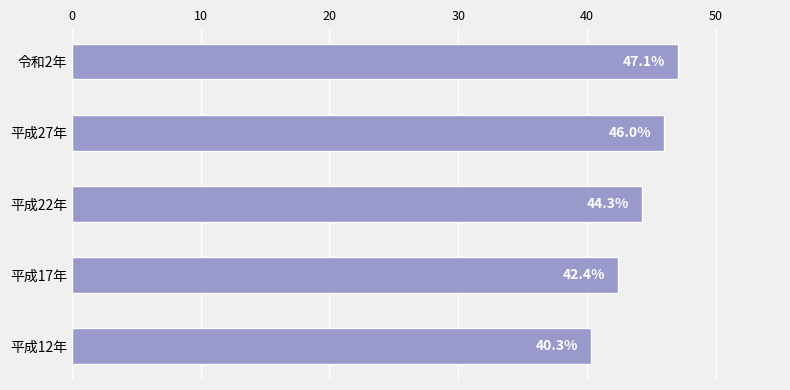

List the labels in order of value, largest first.

令和2年, 平成27年, 平成22年, 平成17年, 平成12年